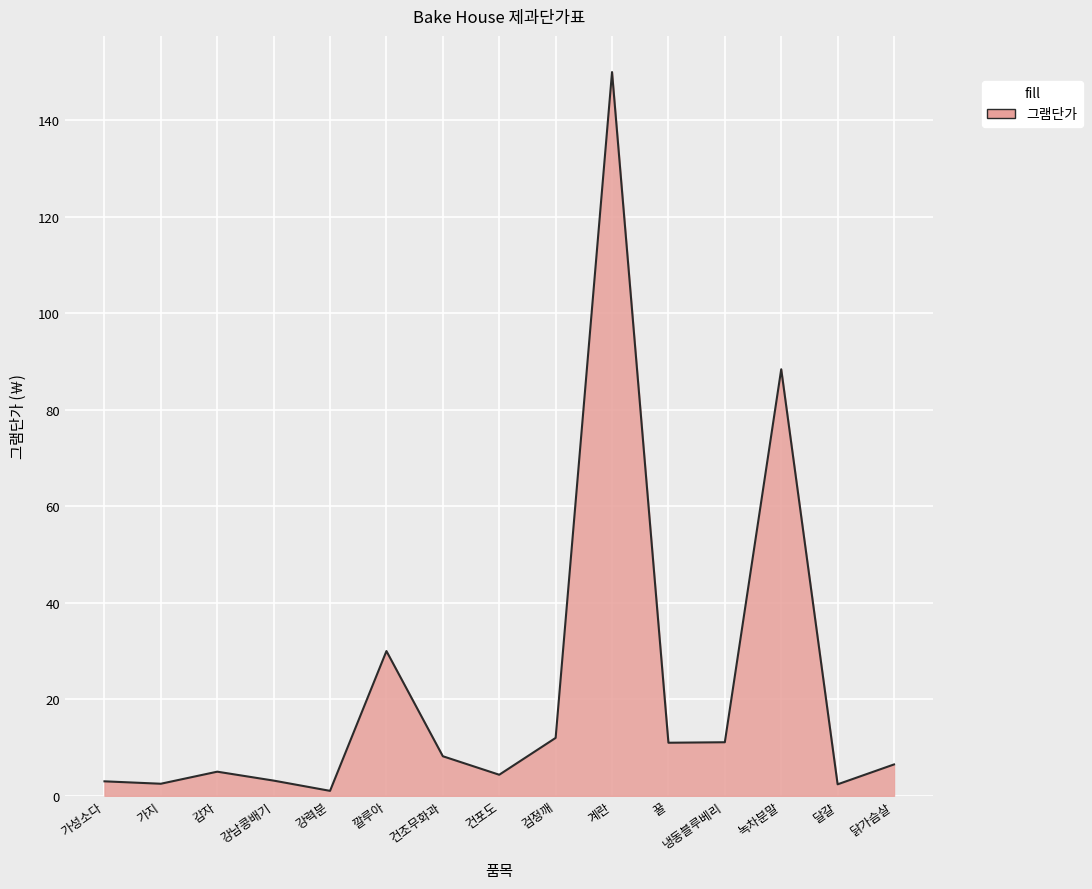

True or false: the data shows 11.1 at 냉동블루베리.

True